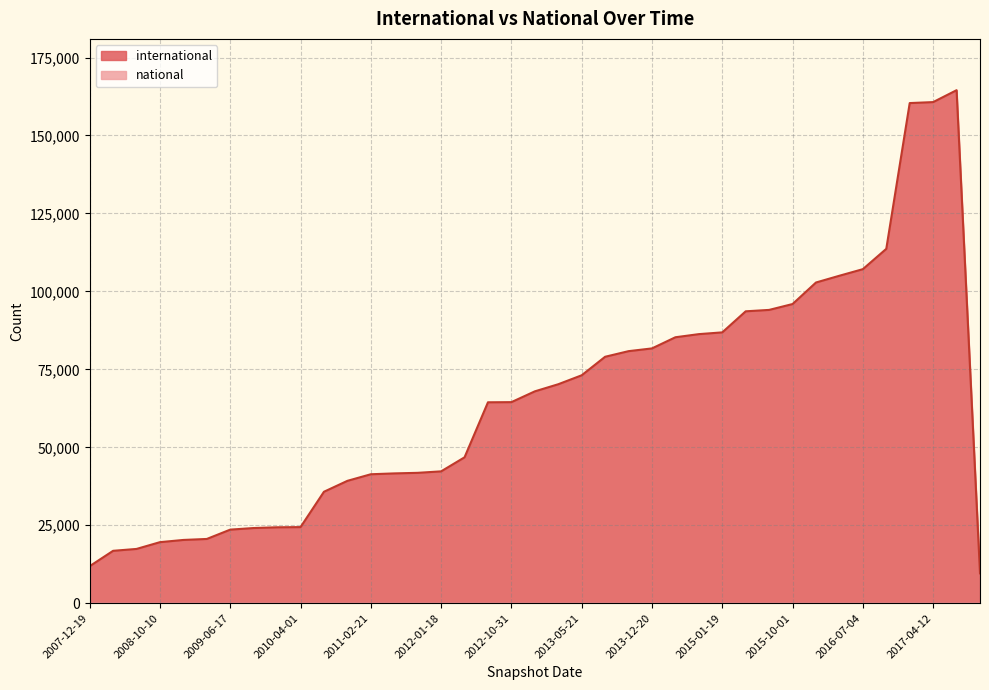

What is the difference between the values at 2017-07-24 and 2009-09-25?

140396